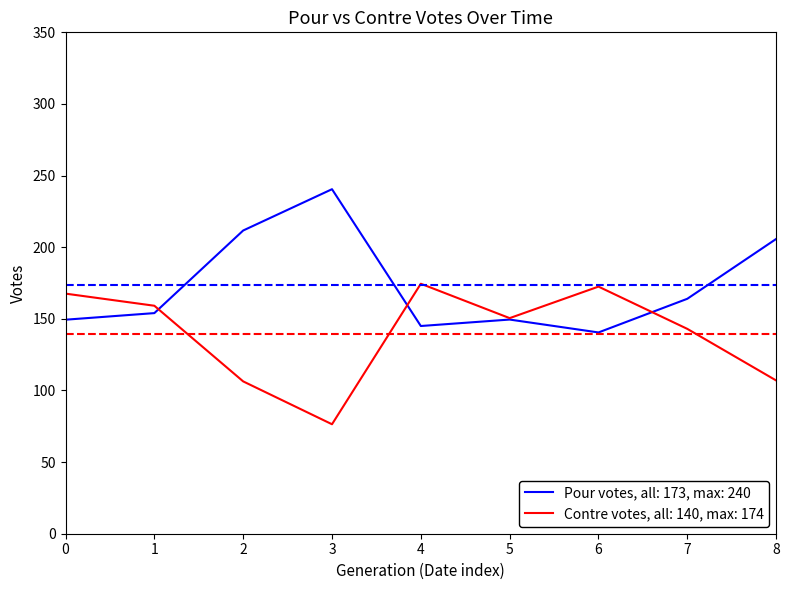

Rank the series by their maximum value, from highest to lowest.

Pour votes, all: 173, max: 240, Contre votes, all: 140, max: 174